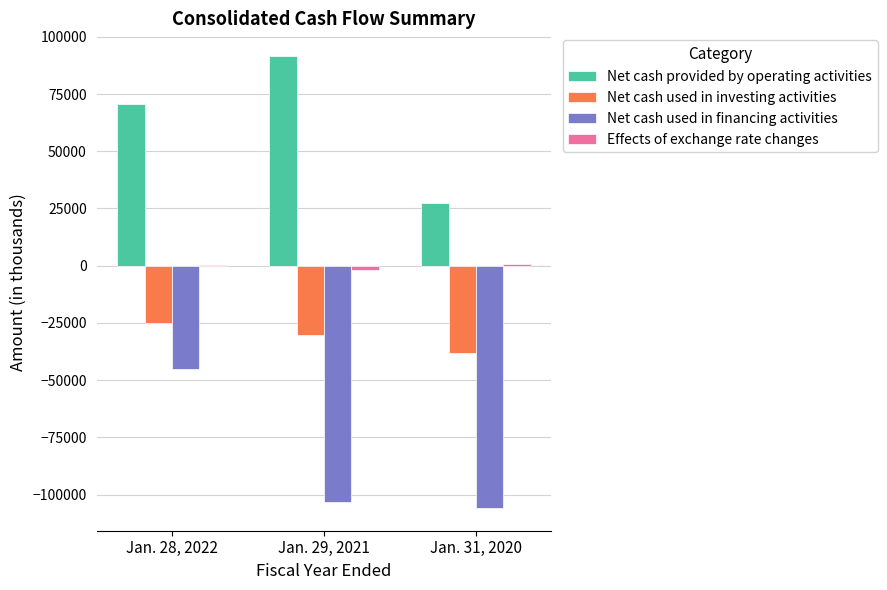

Count the number of categories in the chart.

3